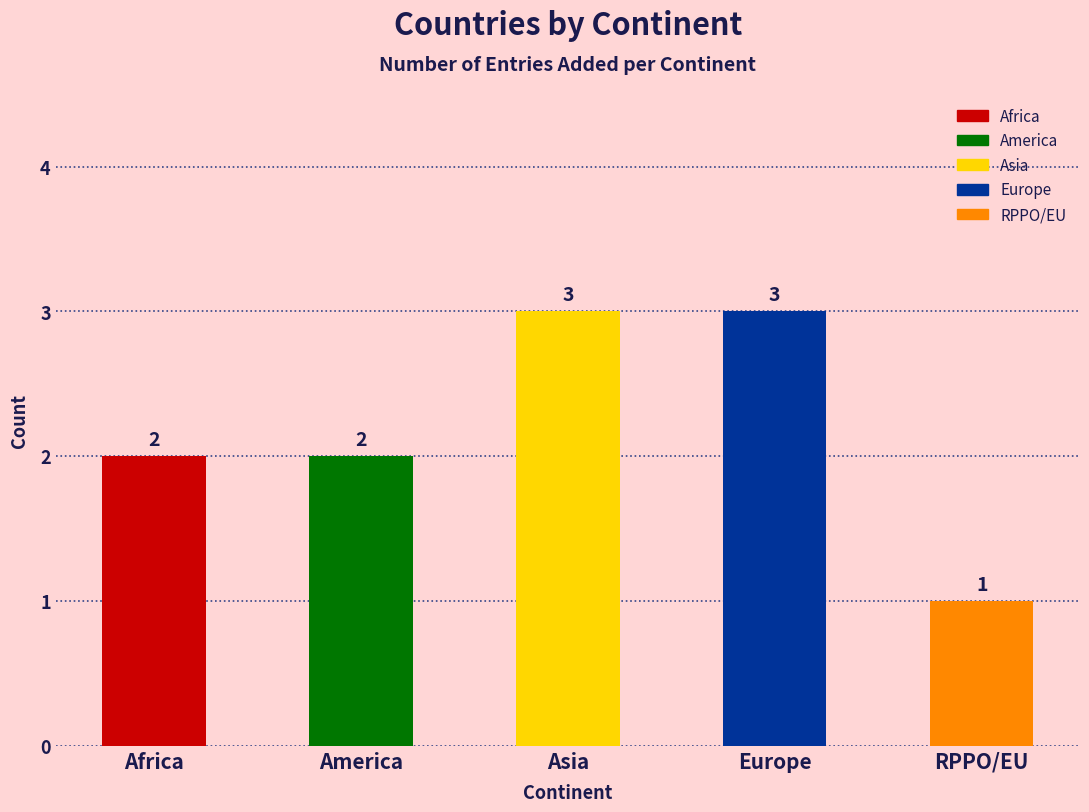

What is the maximum value shown in the chart?

3